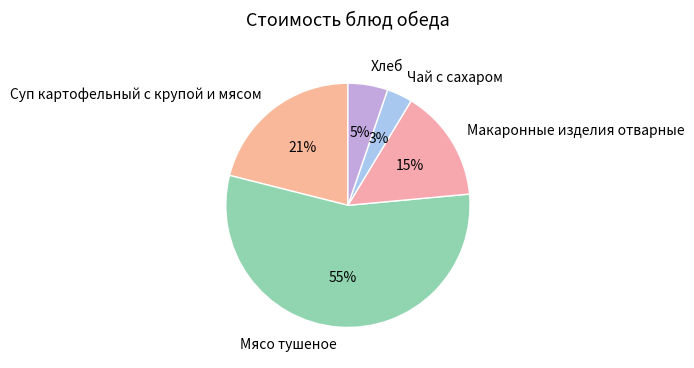

Is there any slice that represents more than half of the pie?

Yes